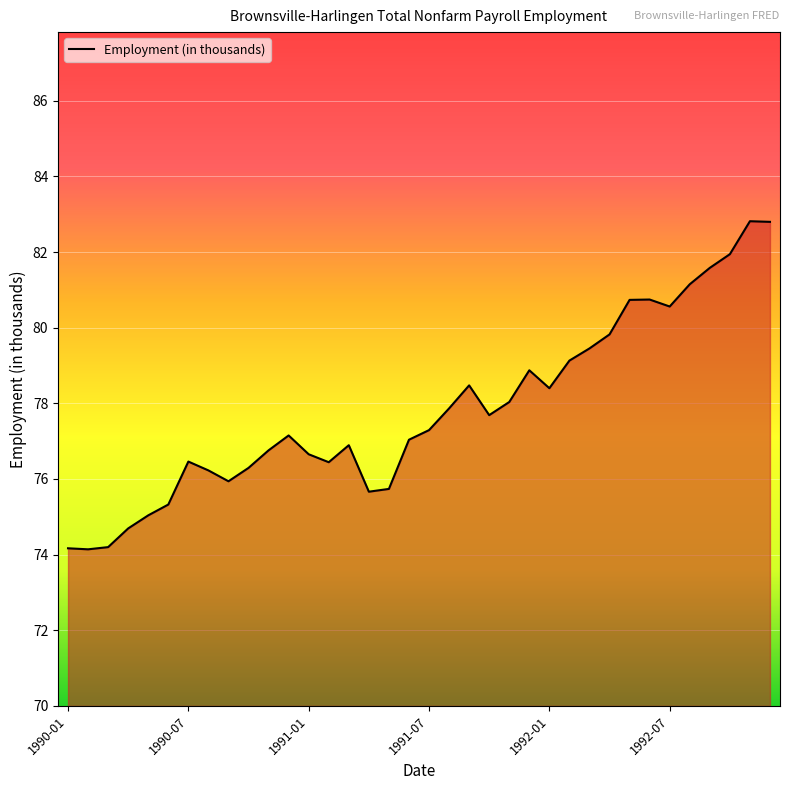

What is the maximum value shown in the chart?

82.8